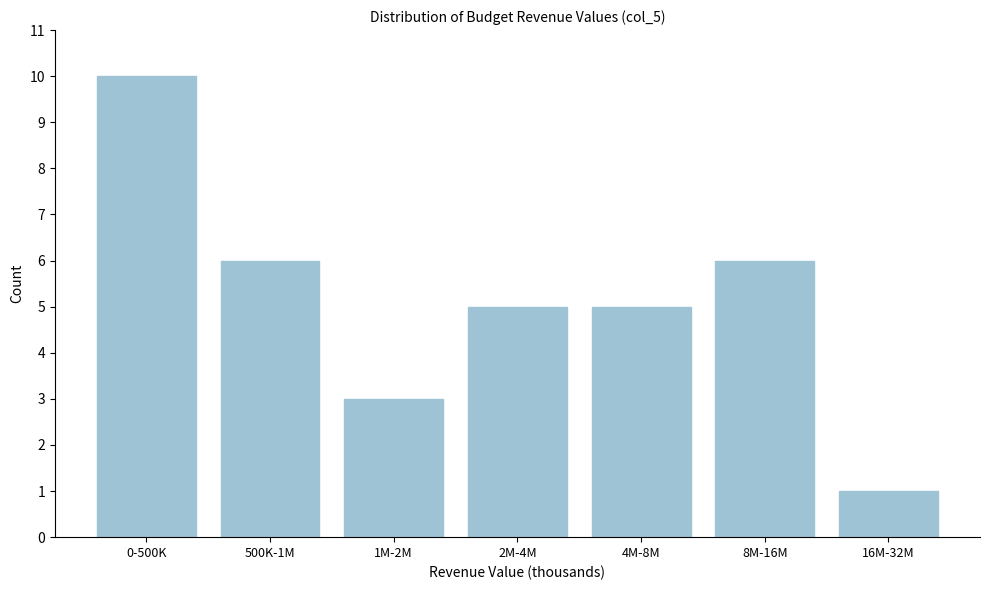

Reading left to right, transcribe all the data shown in this chart.

10	6	3	5	5	6	1